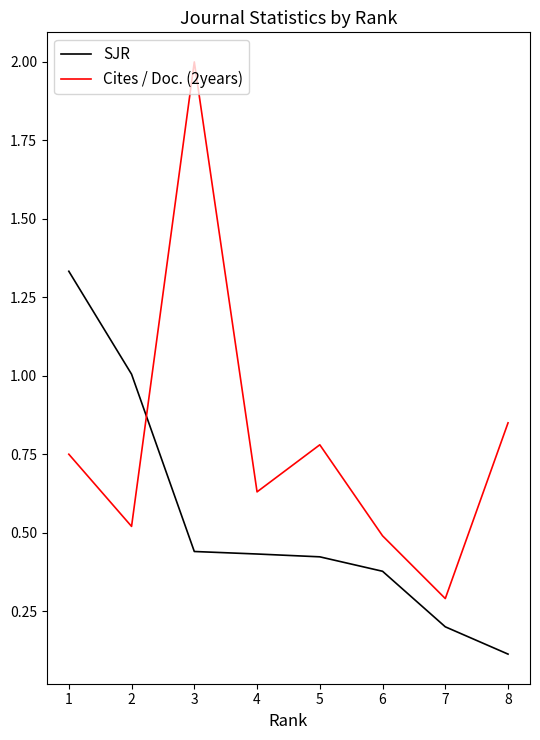

What is the difference between the second highest and minimum values in the Cites / Doc. (2years) series?

0.6